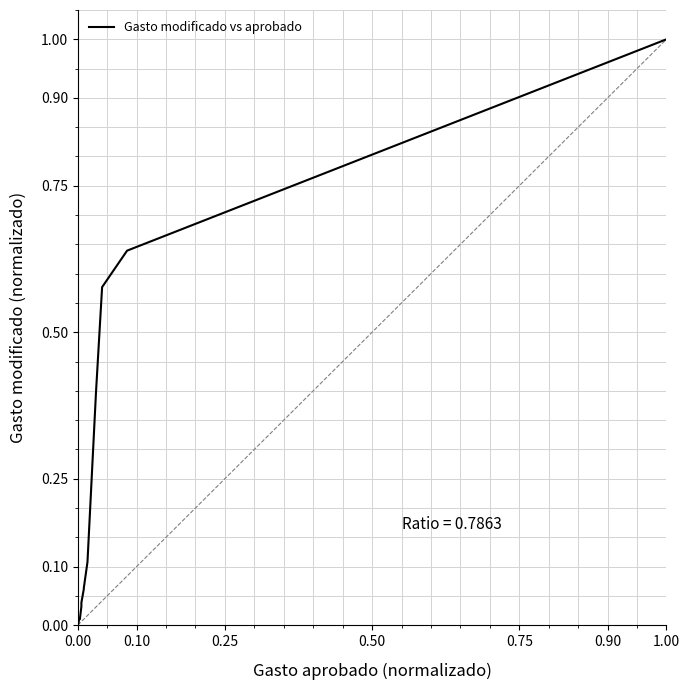

The chart shows a value of 0.0 at 11. True or false?

False